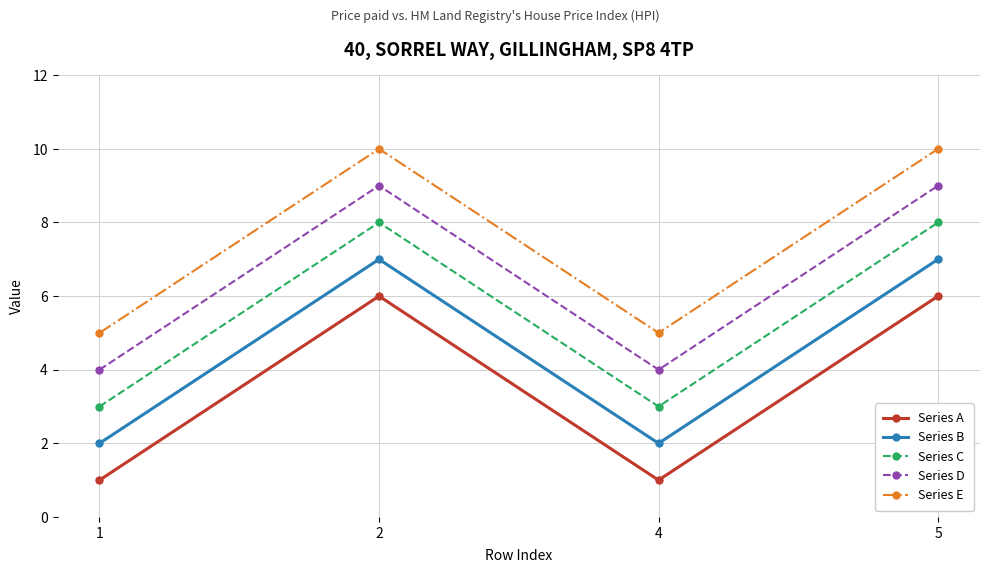

What value does the Series E series have at 4?

5